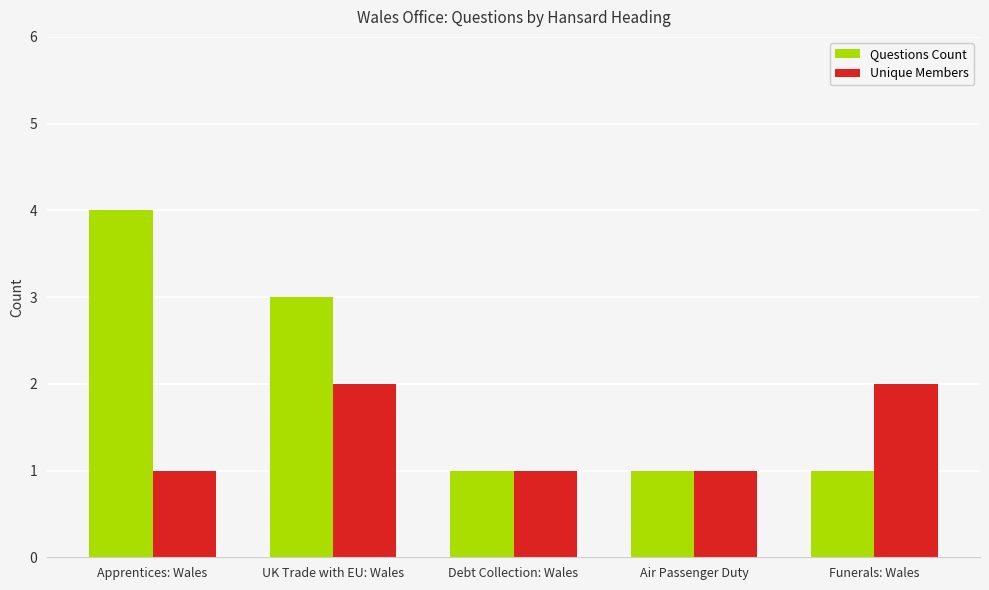

What is the smallest value displayed?

1